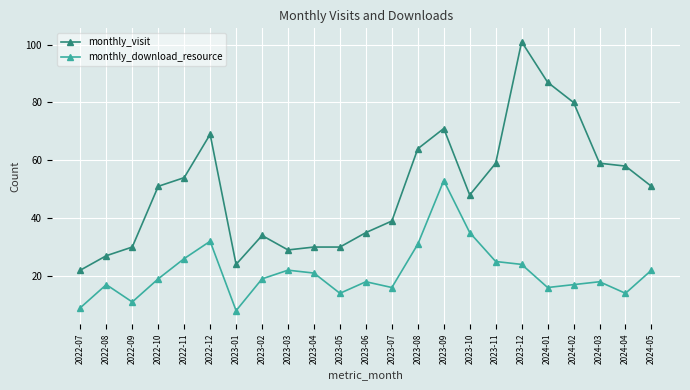

Is the value of monthly_download_resource at 2023-05 greater than the value of monthly_visit at 2024-05?

No